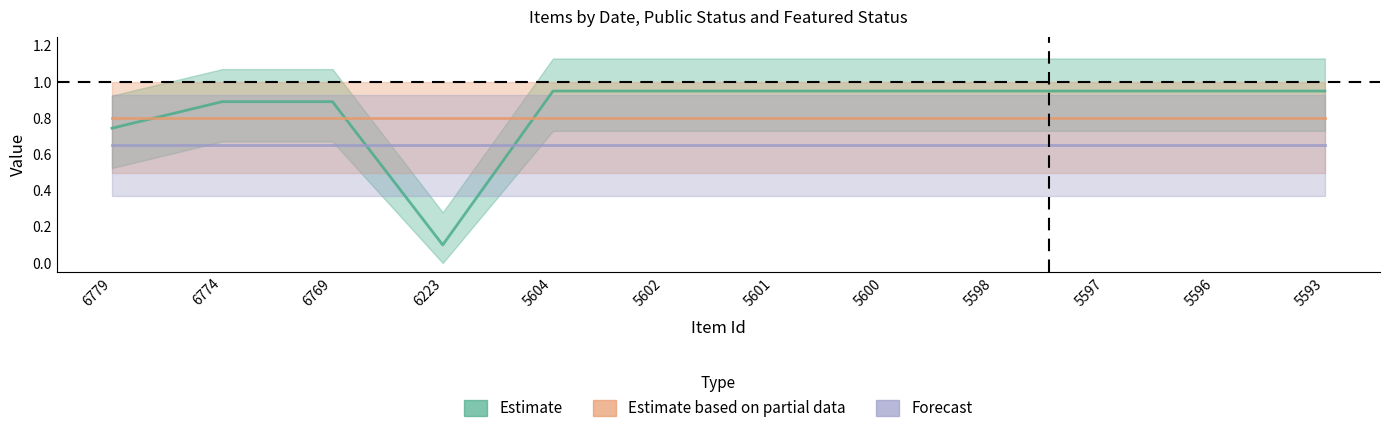

True or false: Forecast has more than 1 points higher than both neighbors.

False